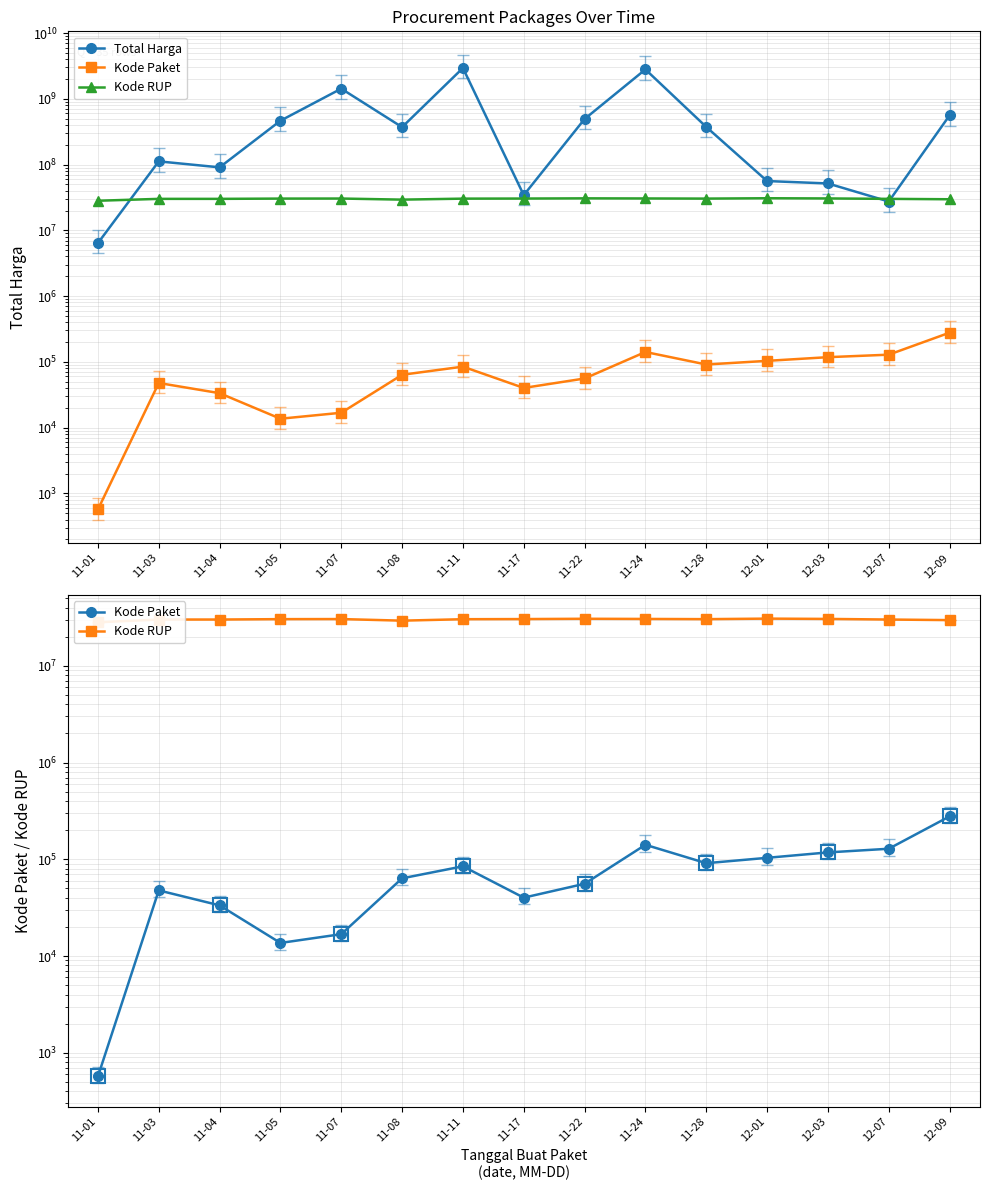

Where is Kode RUP nearest to the value 29458099?

11-08